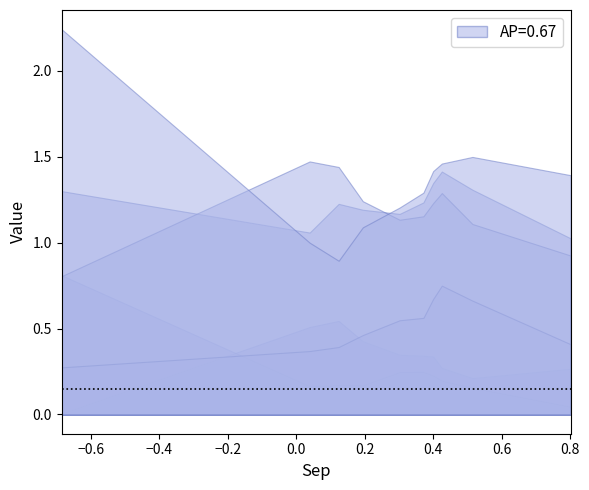

Does the chart display data point markers on the line(s)?

No